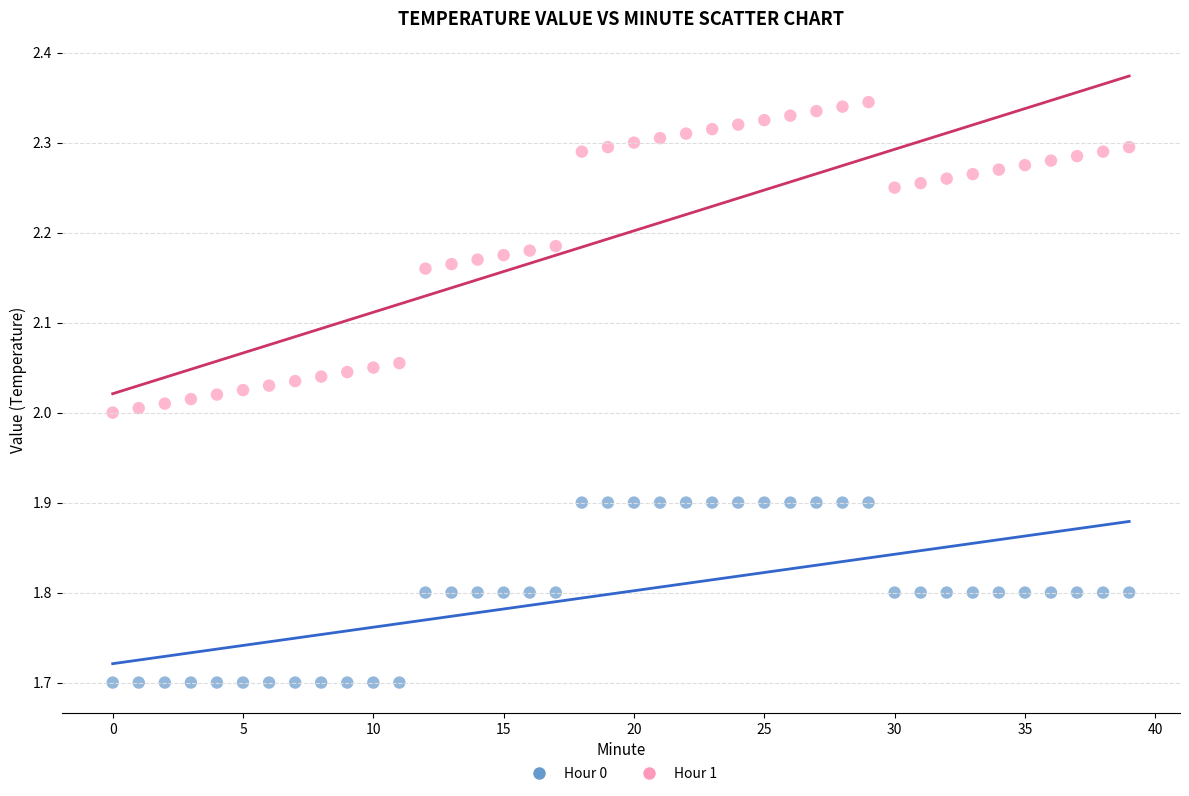

Which series reaches the minimum Y coordinate?

Hour 0